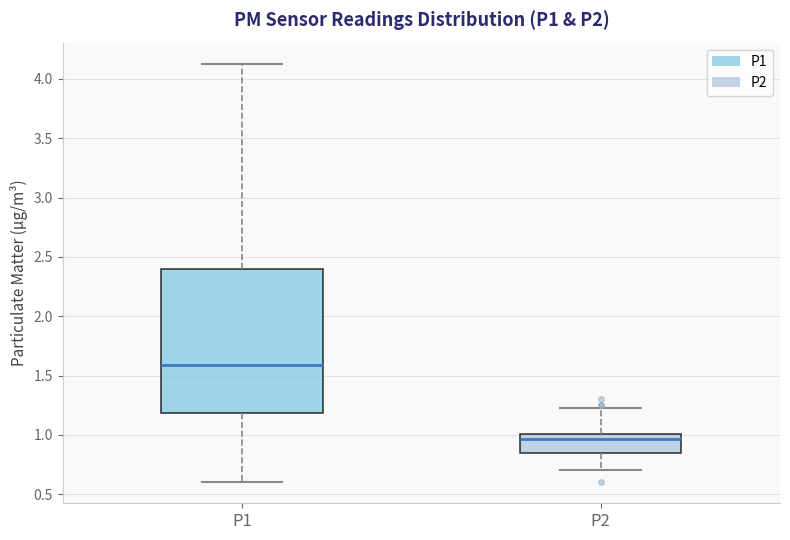

Where does the lower whisker of the box for P2 end on the y-axis? The values are not printed on the chart, so give them approximately, as read against the axis.

0.70